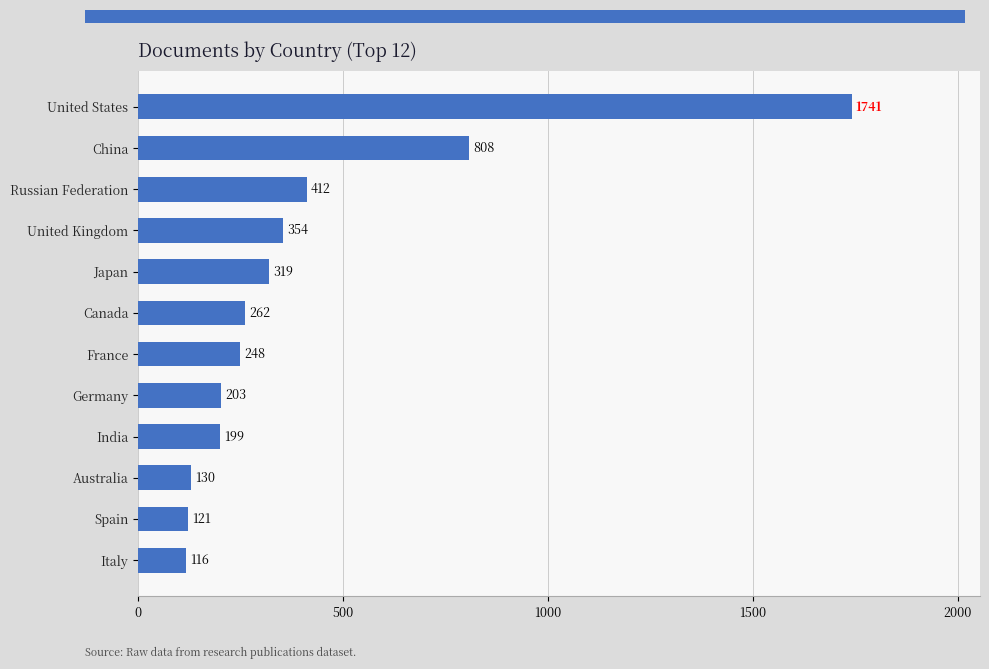

Are the bars grouped side by side (vs. stacked)?

No